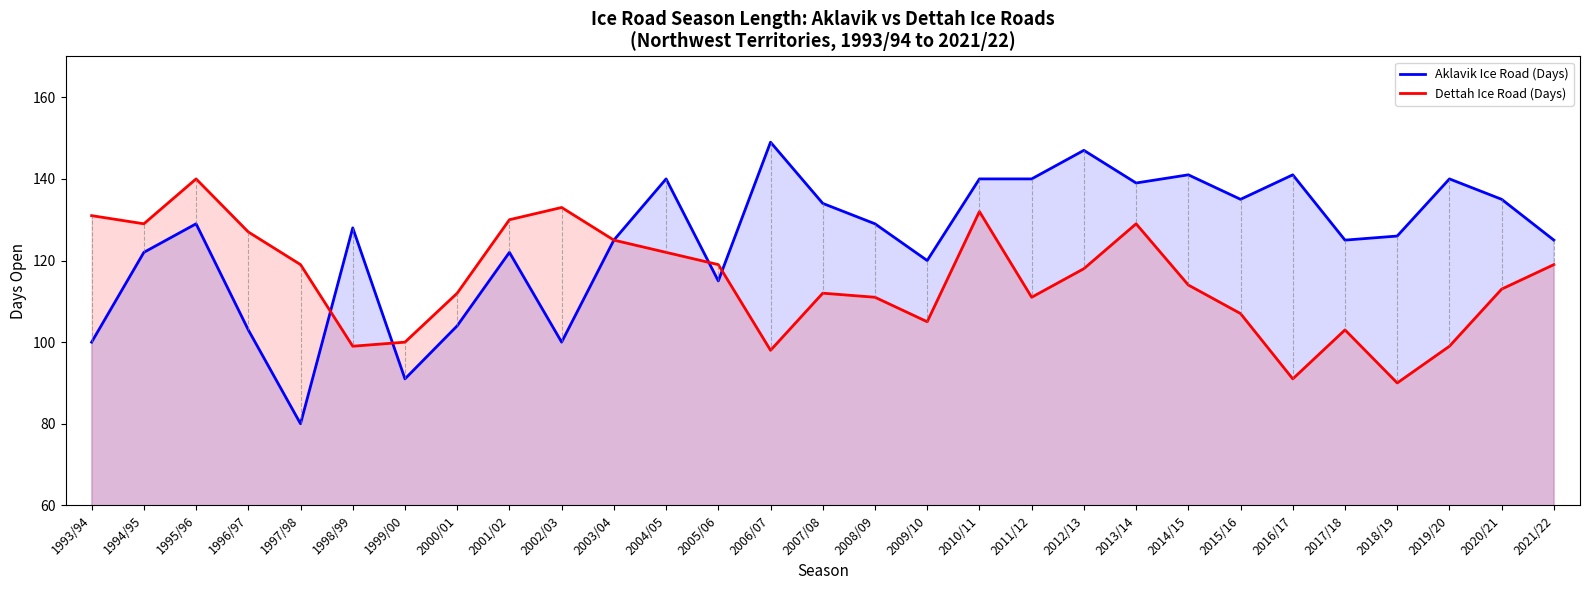

What are all the series names shown in the legend?

Aklavik Ice Road (Days), Dettah Ice Road (Days)